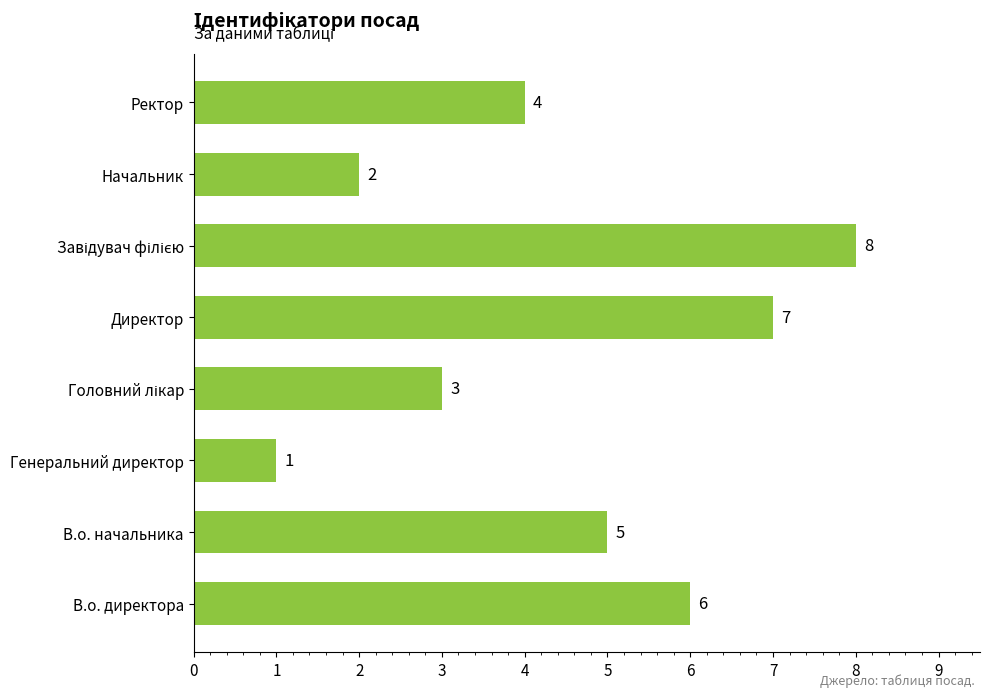

What is the sum of all values?

36